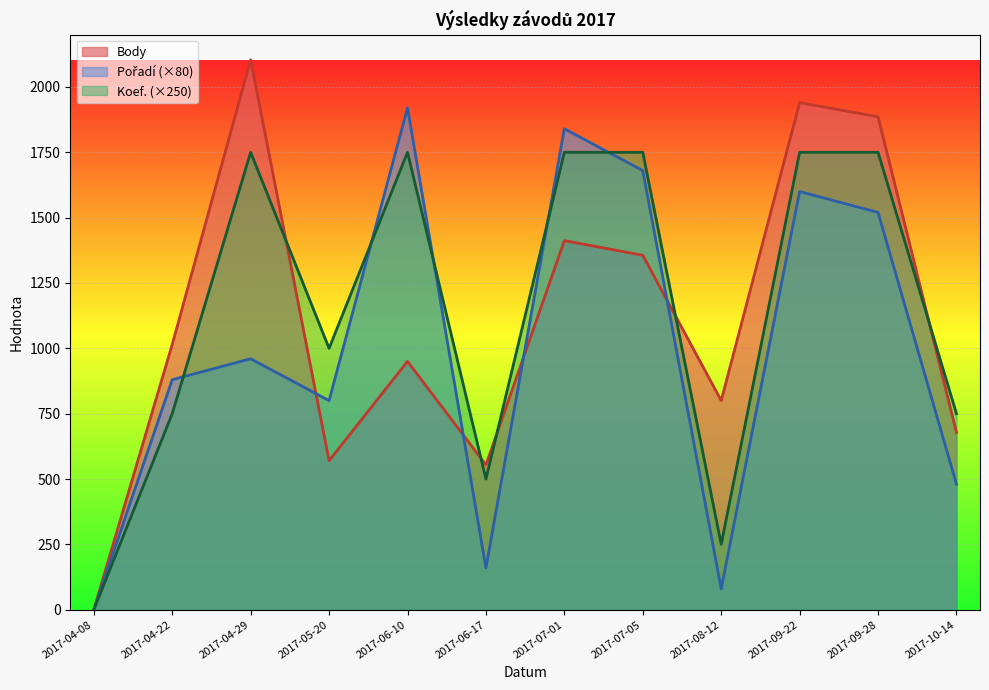

Where is Koef. nearest to the value 875?

2017-04-22